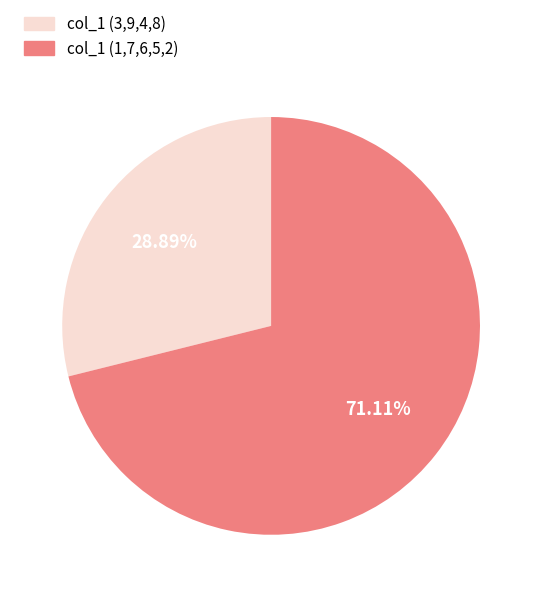

Is there a majority slice in this chart?

Yes